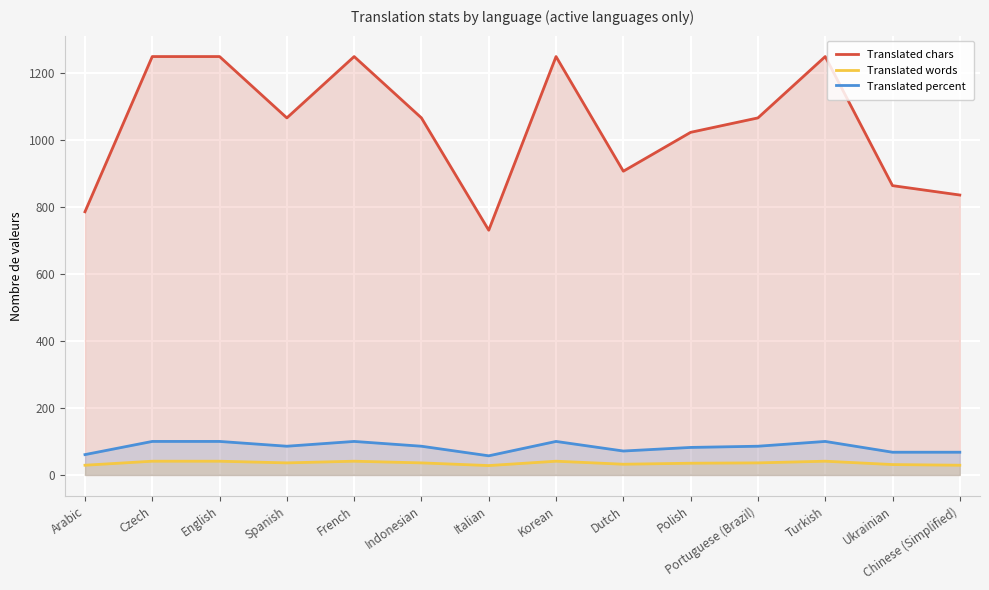

True or false: Translated words and Translated chars cross at least once.

False